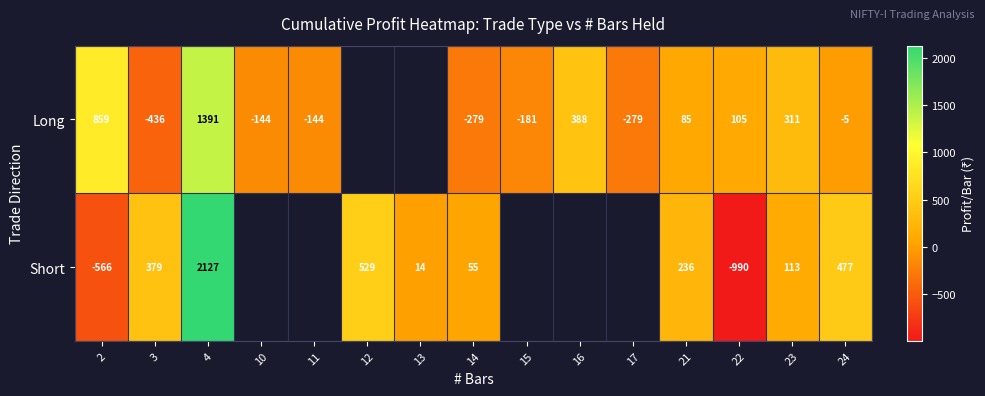

Which has a higher value, 2 or 12?

12